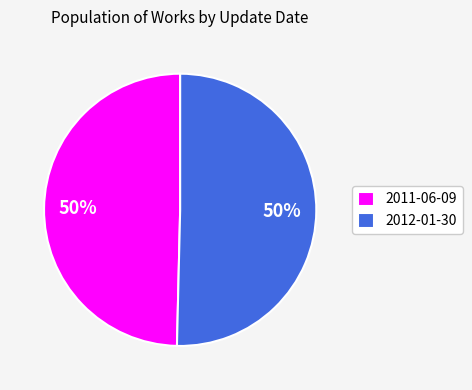

What percentage is the 2012-01-30 slice, to the nearest percent?

50%